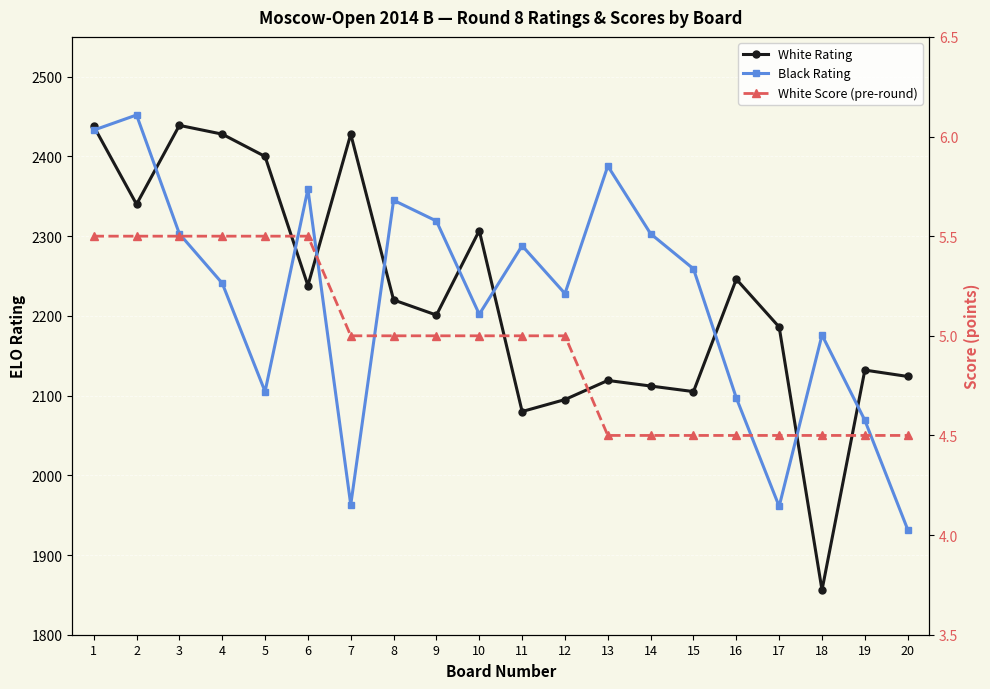

Is this an area chart (filled region under the line)?

No